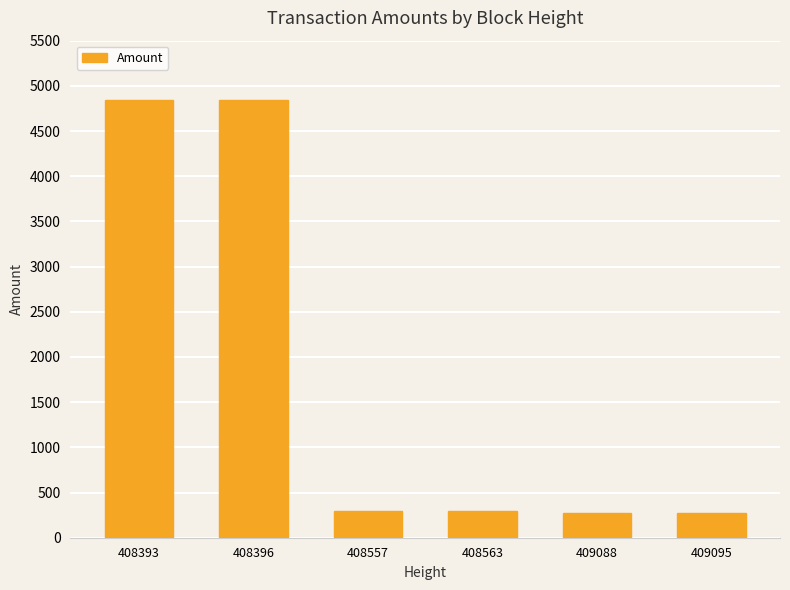

Approximately how many times larger is the value at 408563 compared to 409088?

1.1